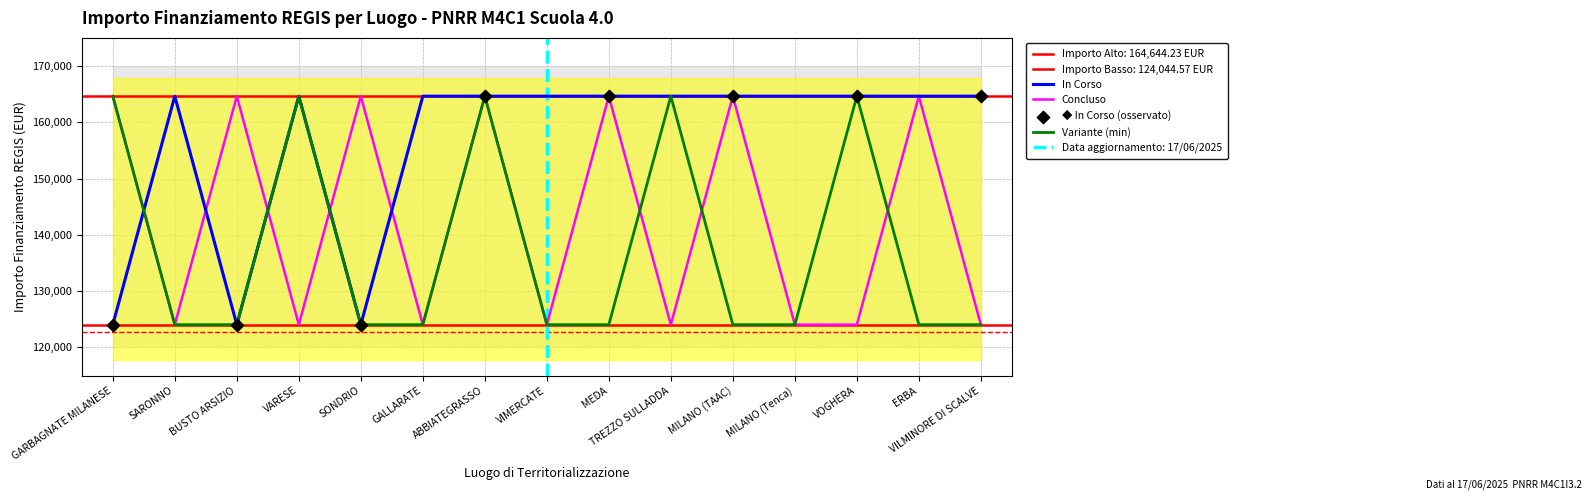

What value does the Concluso series have at SONDRIO?

164644.2